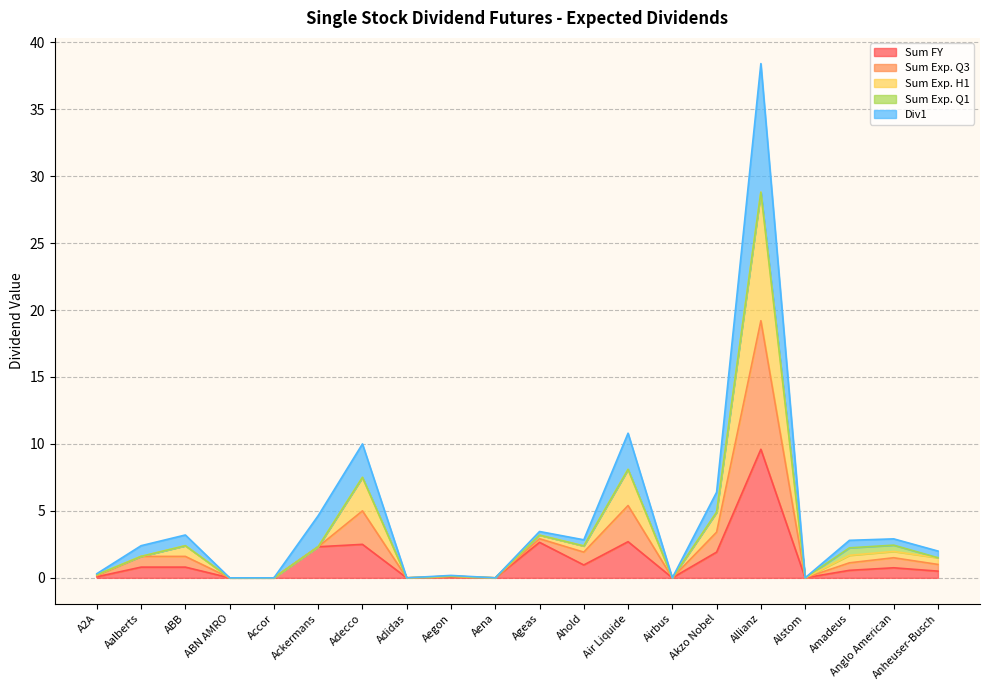

Which category has the highest value in the Sum FY series?

Allianz